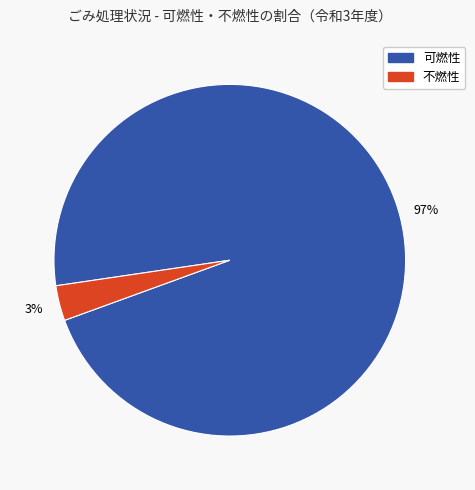

Does any single category account for the majority?

Yes